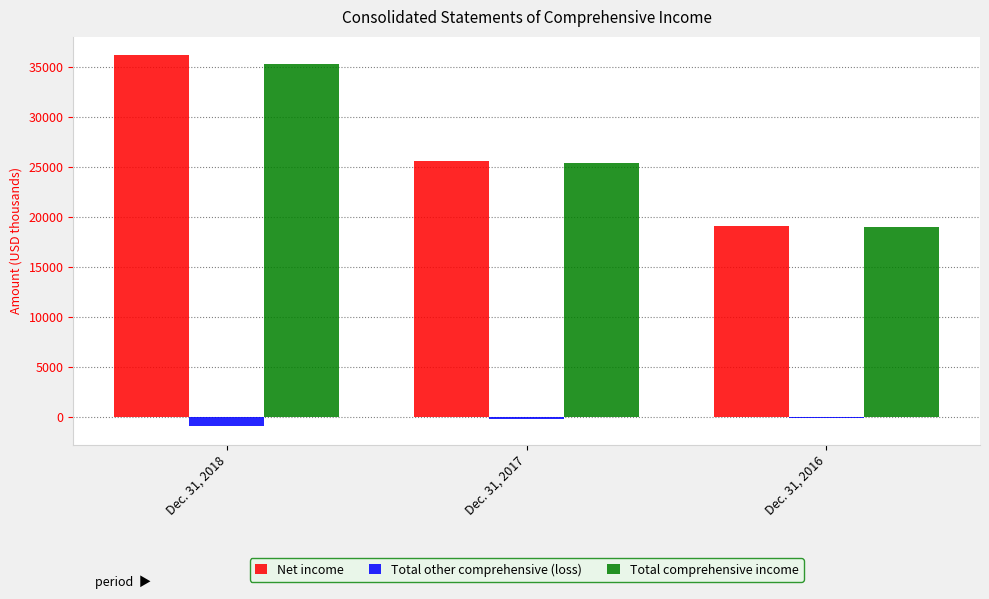

Which label corresponds to the largest value in the chart?

Dec. 31, 2018